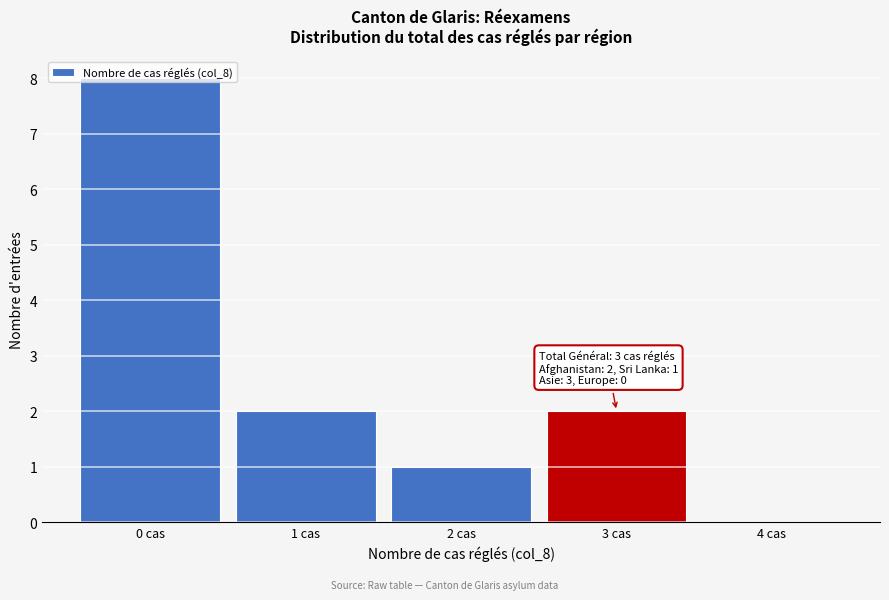

Over which range of the x-axis is the bar tallest?

-0.5 to 0.5